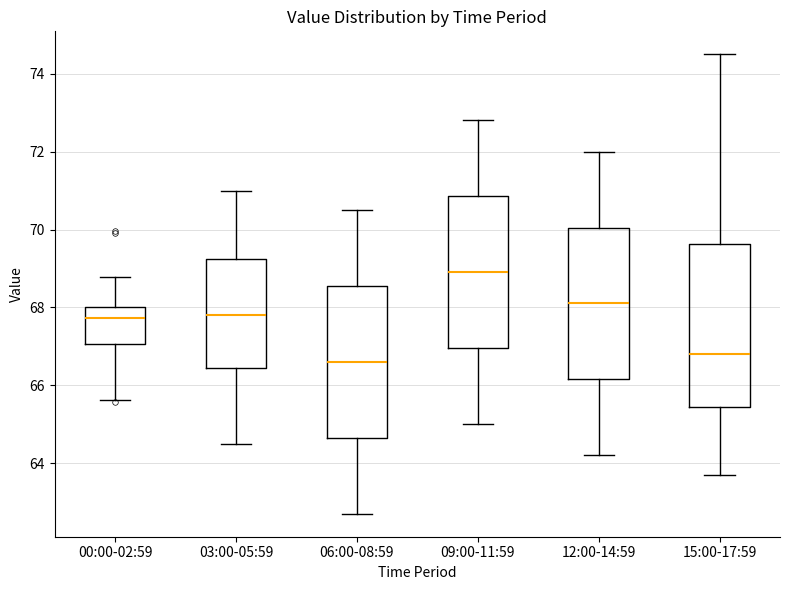

Reading left to right, read every box against the y-axis: the position of its median line, the range the box covers, and the ends of its whiskers. The values are not printed on the chart, so give them approximately, as read against the axis.

00:00-02:59: median 67.8, box 67.0 to 68.0, whiskers 65.6 to 68.8
03:00-05:59: median 67.8, box 66.4 to 69.2, whiskers 64.6 to 71.0
06:00-08:59: median 66.6, box 64.6 to 68.6, whiskers 62.8 to 70.6
09:00-11:59: median 69.0, box 67.0 to 70.8, whiskers 65.0 to 72.8
12:00-14:59: median 68.2, box 66.2 to 70.0, whiskers 64.2 to 72.0
15:00-17:59: median 66.8, box 65.4 to 69.6, whiskers 63.8 to 74.6